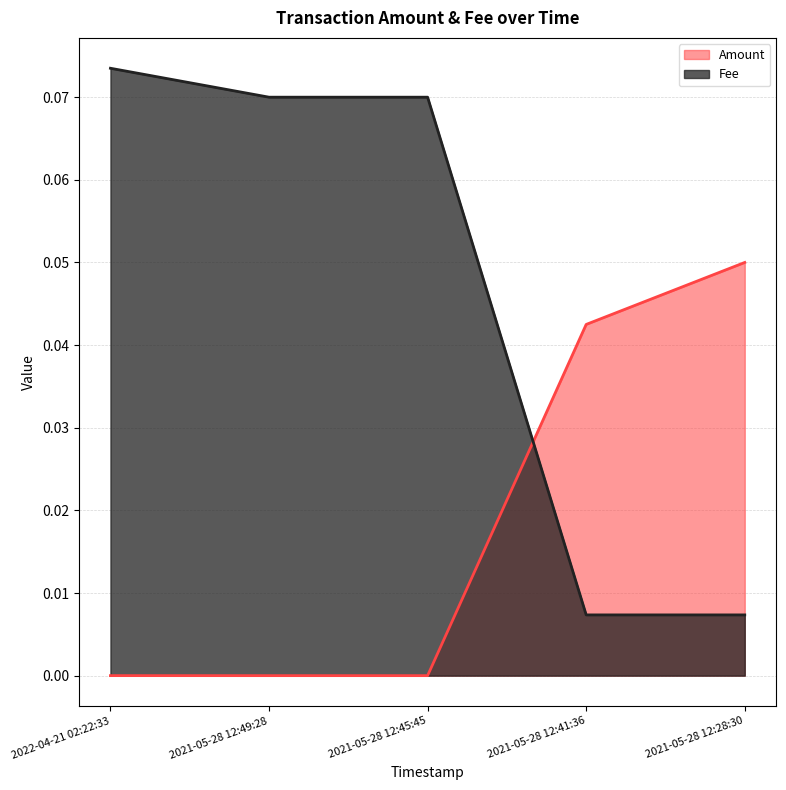

Reading left to right, what are all the values shown in this chart?

Amount: 2022-04-21 02:22:33=0.0	2021-05-28 12:49:28=0.0	2021-05-28 12:45:45=0.0	2021-05-28 12:41:36=0.0	2021-05-28 12:28:30=0.1
Fee: 2022-04-21 02:22:33=0.1	2021-05-28 12:49:28=0.1	2021-05-28 12:45:45=0.1	2021-05-28 12:41:36=0.0	2021-05-28 12:28:30=0.0